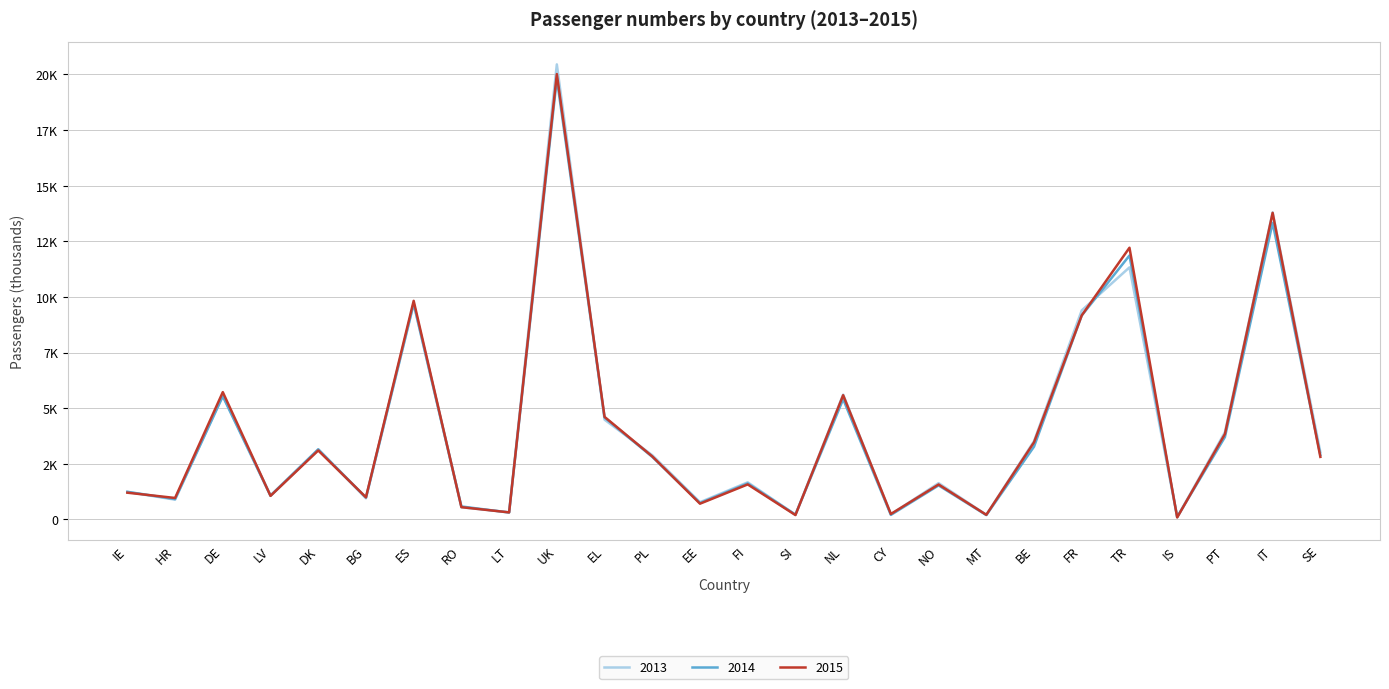

True or false: 2014 and 2013 cross at least once.

True